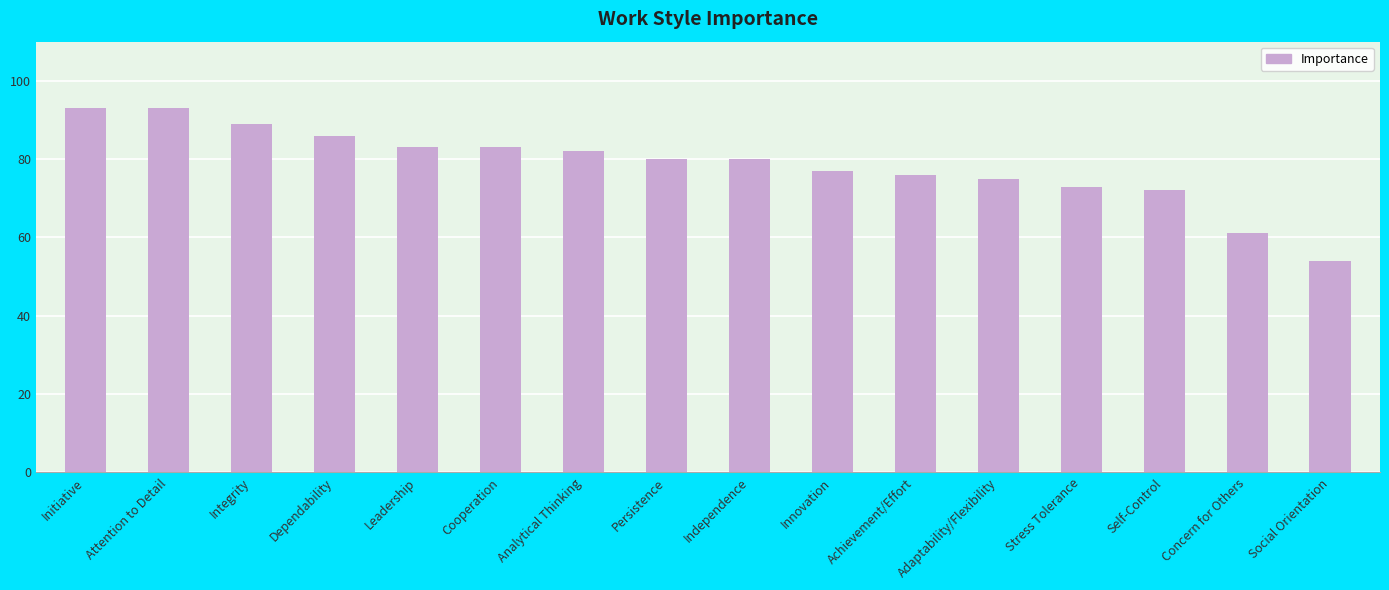

What is the ratio of the value at Independence to the value at Persistence?

1.0